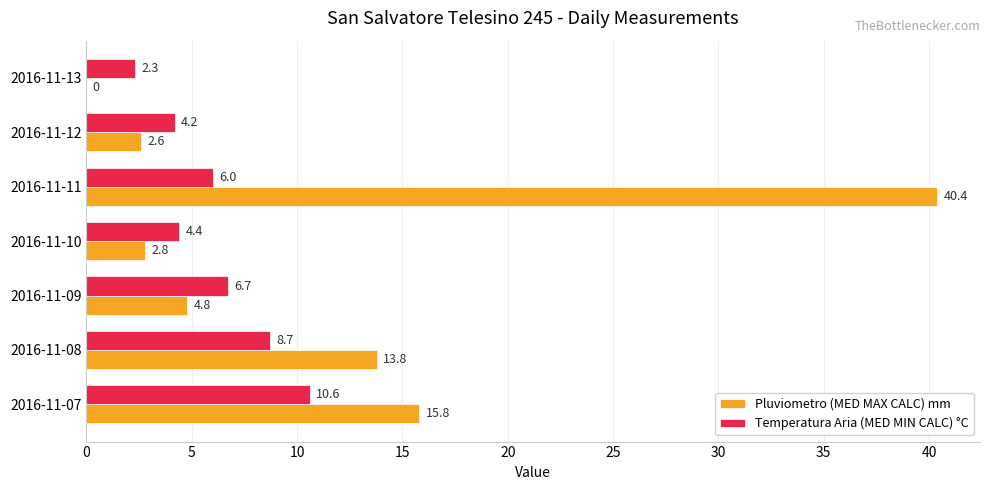

What is the approximate value of Temperatura Aria (MED MIN CALC) °C at 2016-11-07?

10.6